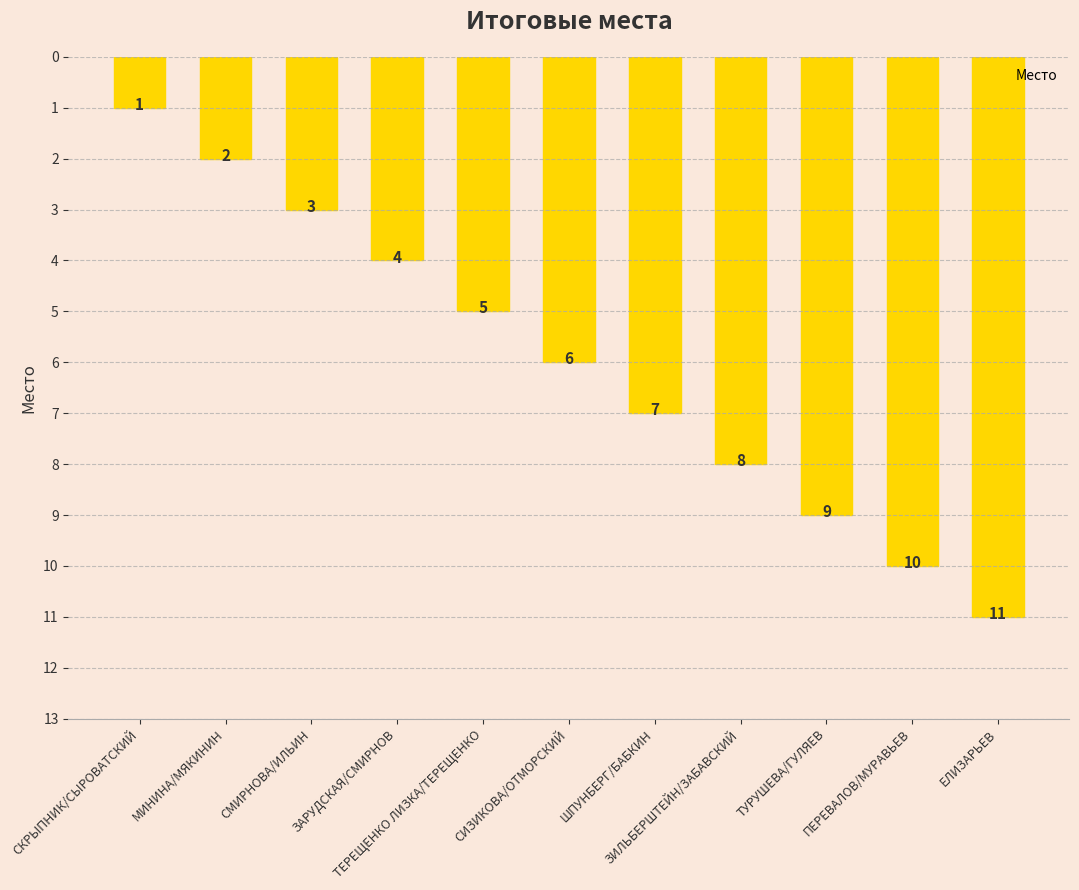

What is the sum of all values?

66